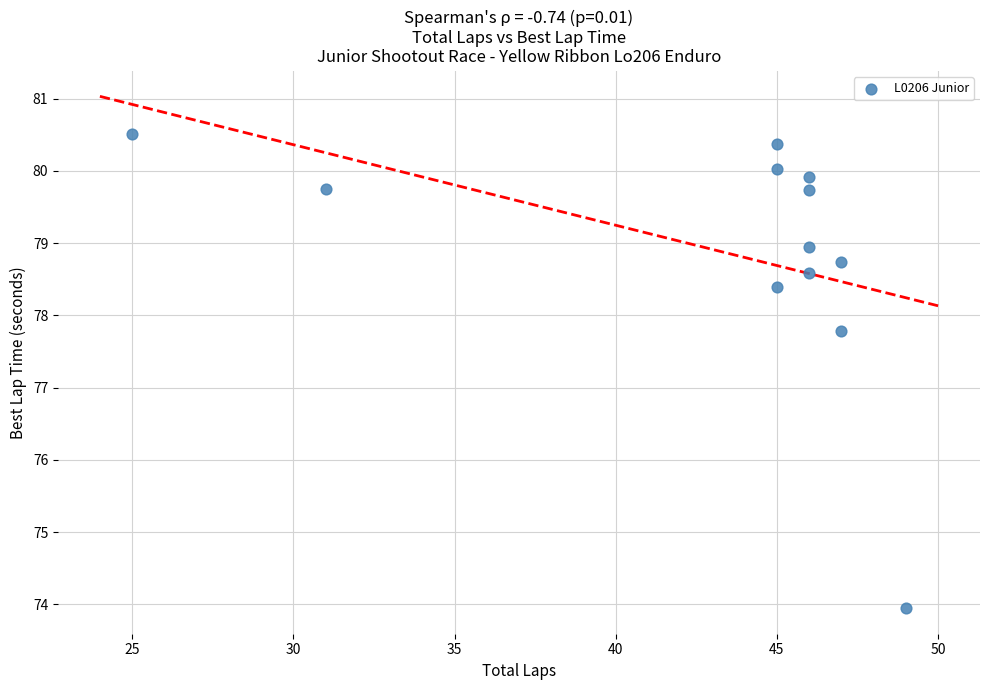

What is the range of Y values (max minus min)?

6.6